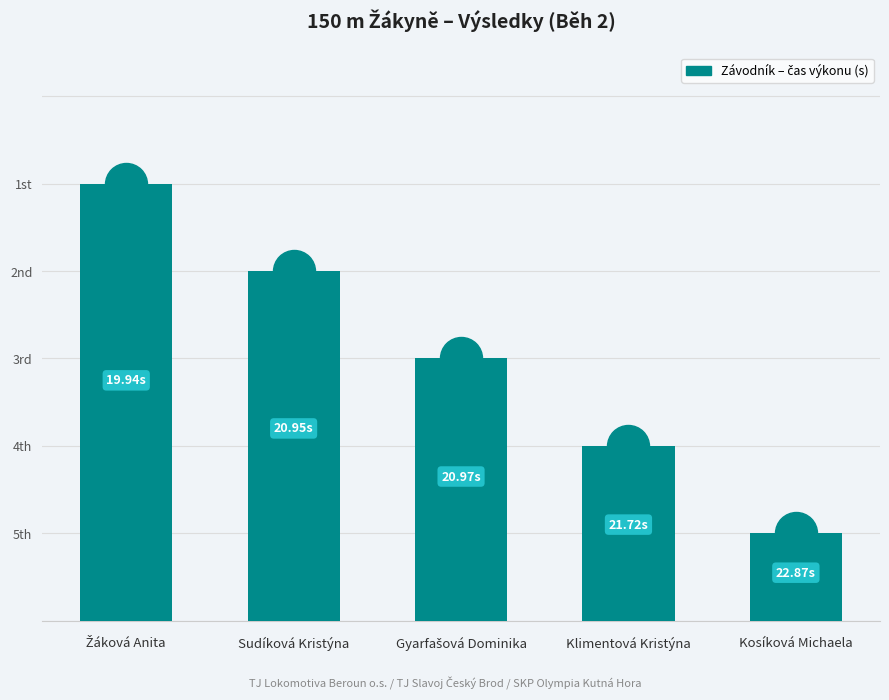

What is the ratio of the value at Žáková Anita to the value at Gyarfašová Dominika?

1.7